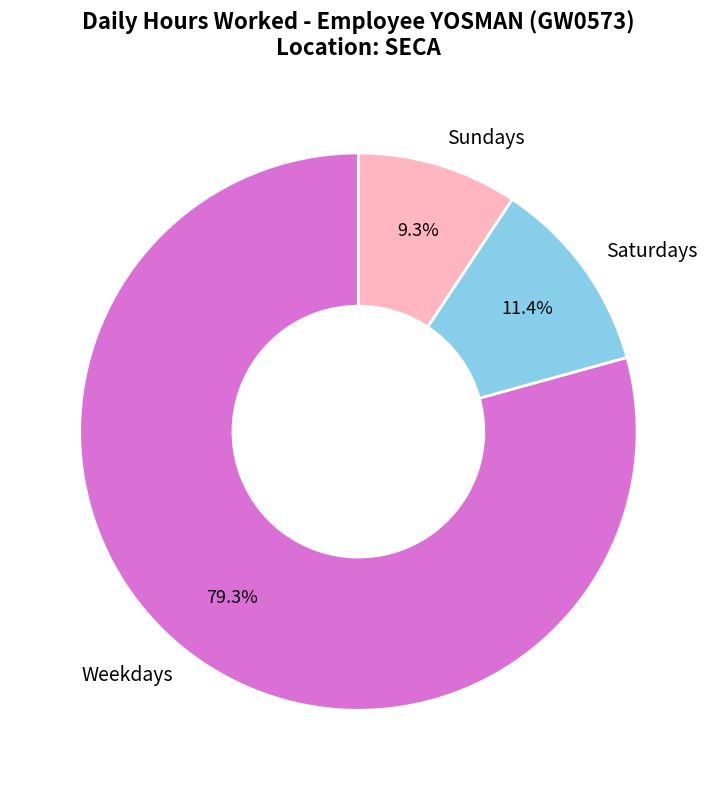

Which has a higher value, Sundays or Saturdays?

Saturdays